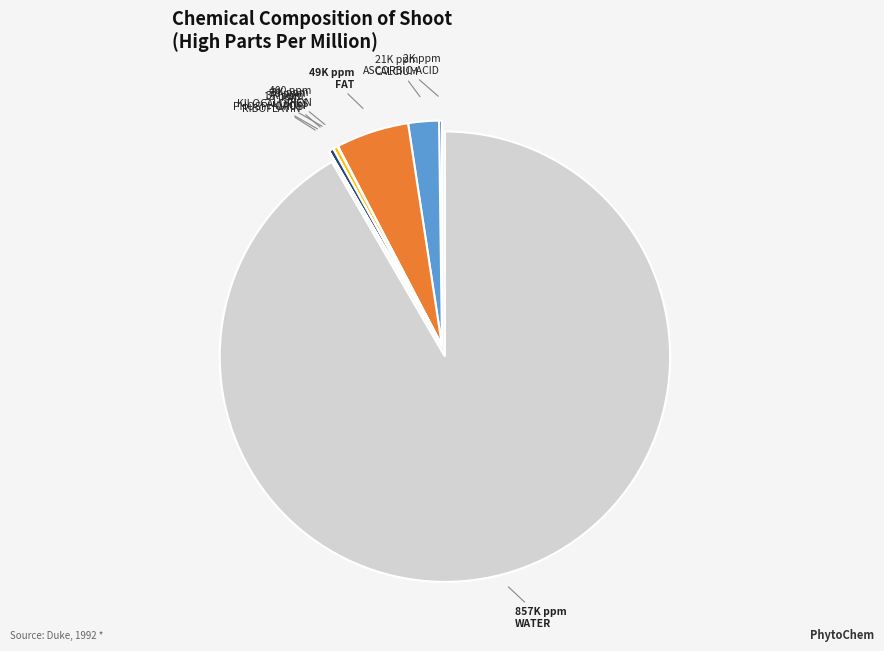

What is the largest slice in the pie chart?

WATER